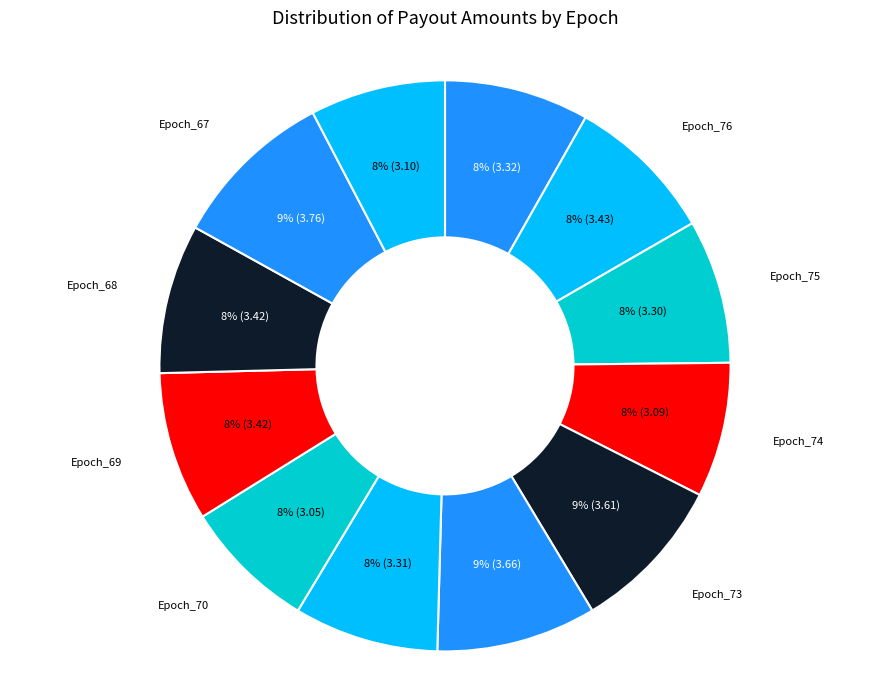

True or false: Epoch_67 accounts for 17% of the total.

False